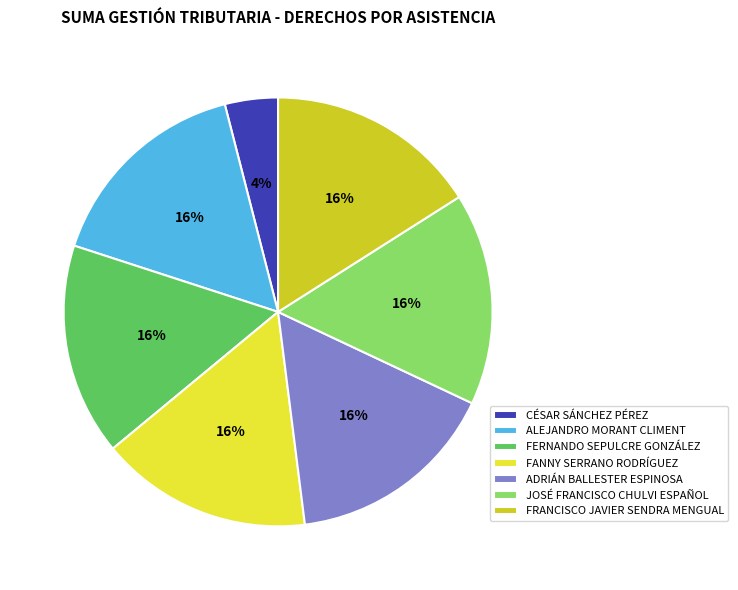

To the nearest percent, what is the average slice percentage?

14%